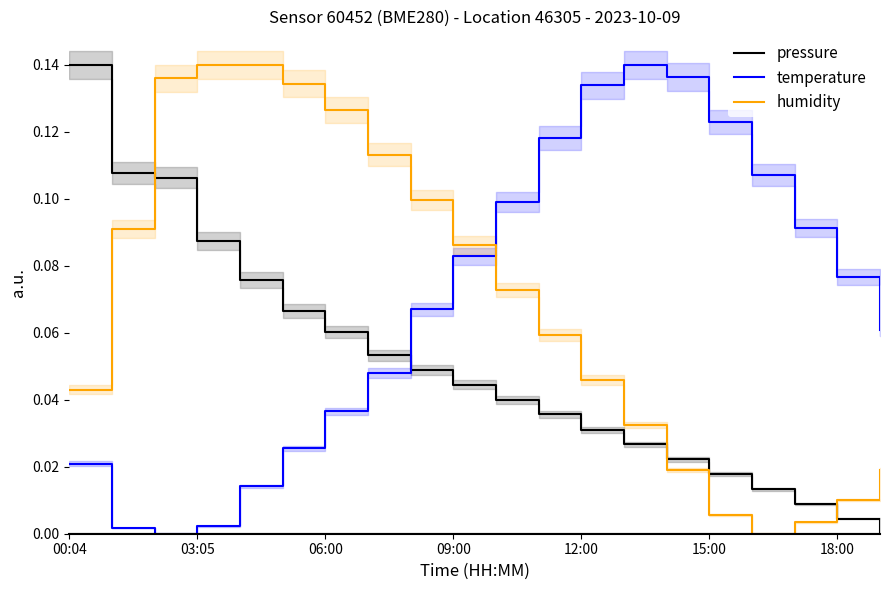

Which category has the highest value in the pressure series?

00:04